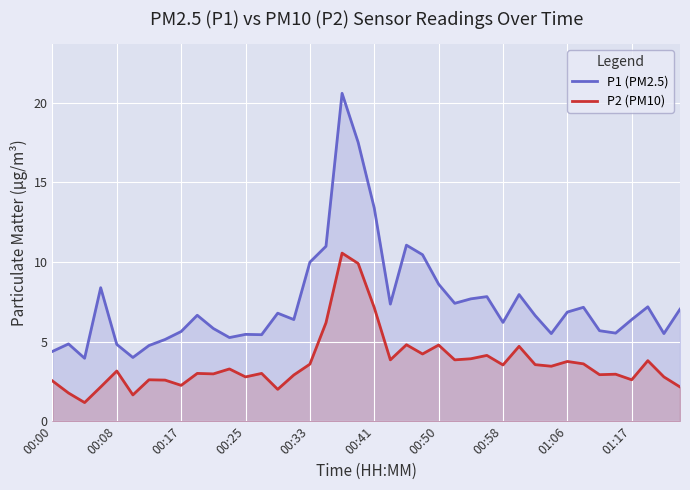

What is the average value of the P1 (PM2.5) series?

7.5